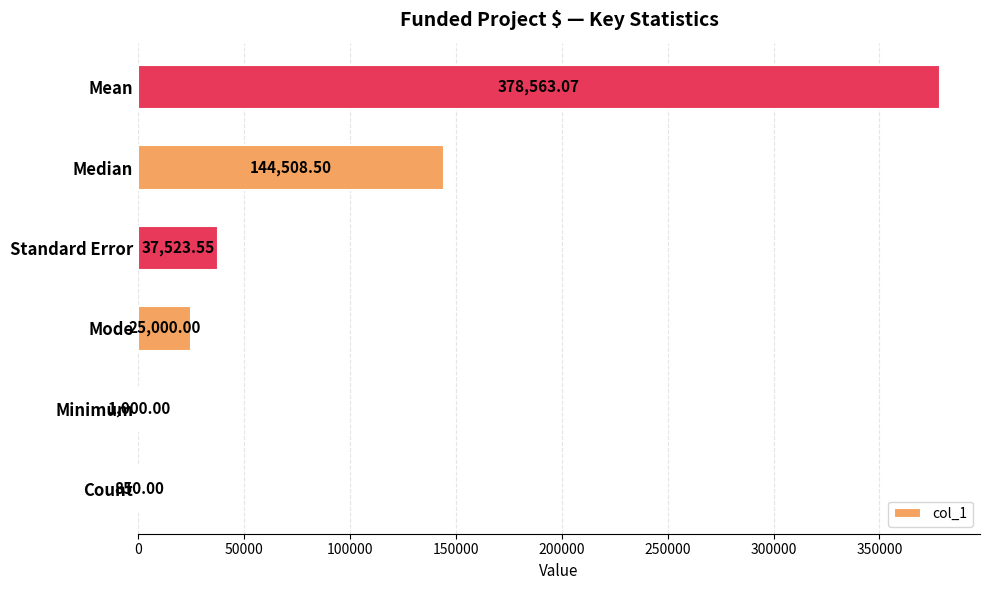

Which category has the highest value across all series?

Mean